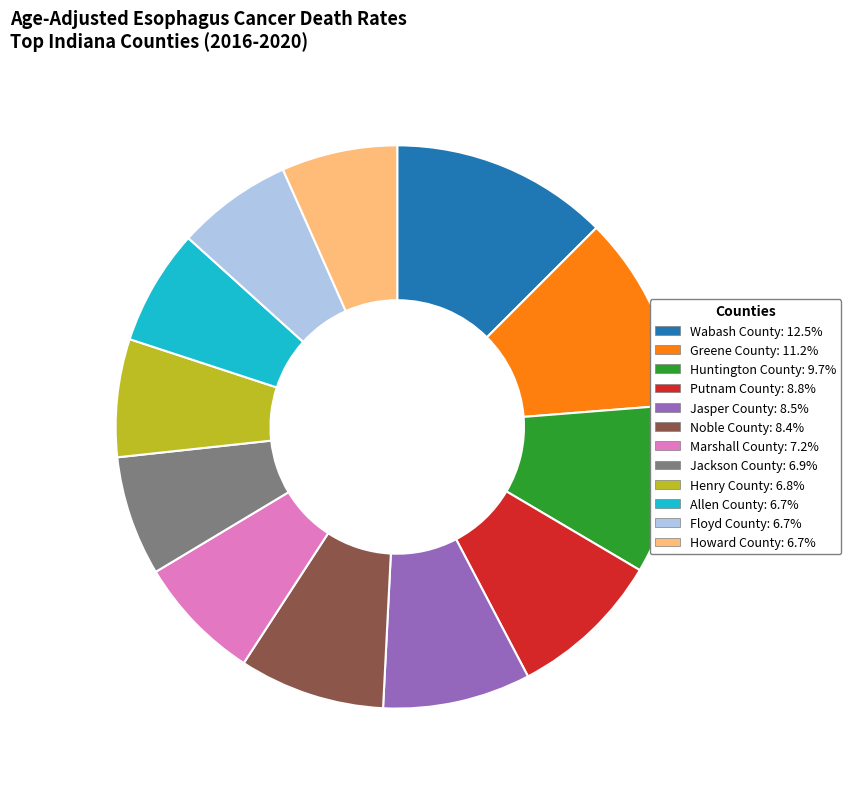

The Wabash County slice represents 12% of the pie. True or false?

True